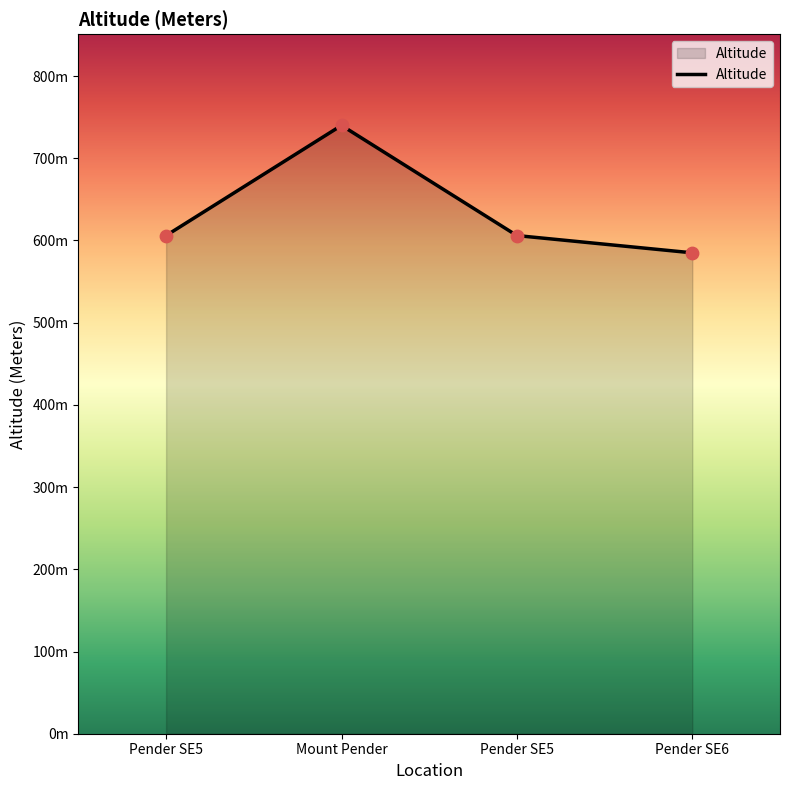

Which has a higher value, Pender SE5 or Pender SE5?

Pender SE5